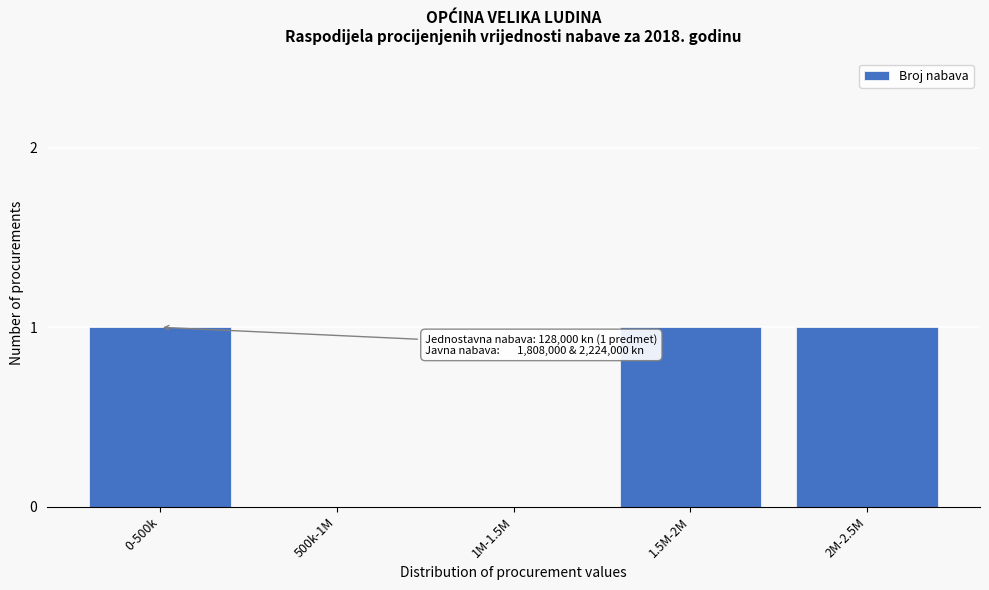

Reading left to right, transcribe all the data shown in this chart.

0-500k=1	500k-1M=0	1M-1.5M=0	1.5M-2M=1	2M-2.5M=1